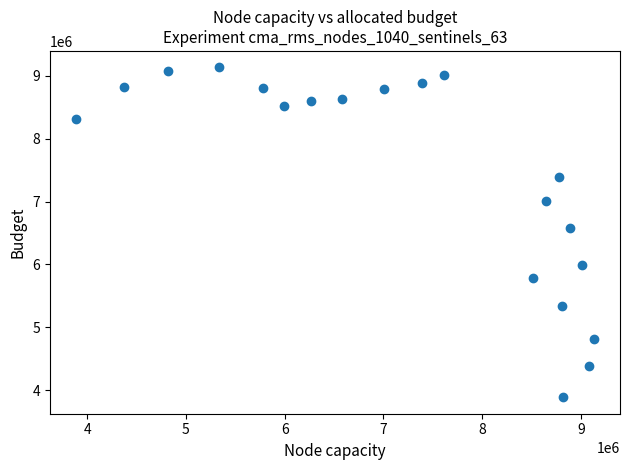

What is the range of Y values (max minus min)?

5248508.9